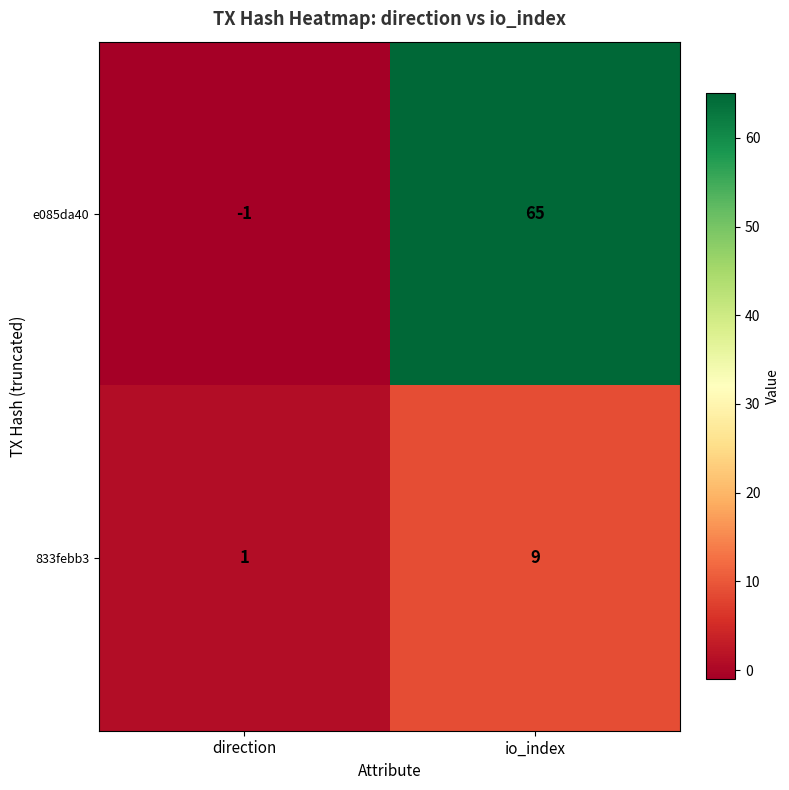

The e085da40 series shows 65 at io_index. True or false?

True